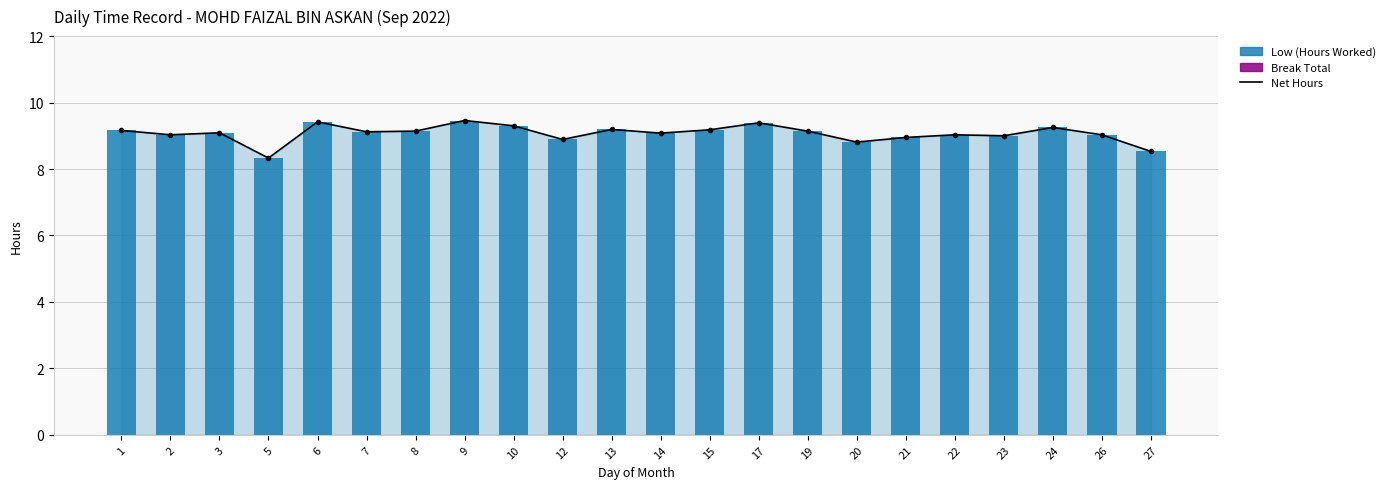

What are all the series names shown in the legend?

Net Hours, Low (Hours Worked), Break Total